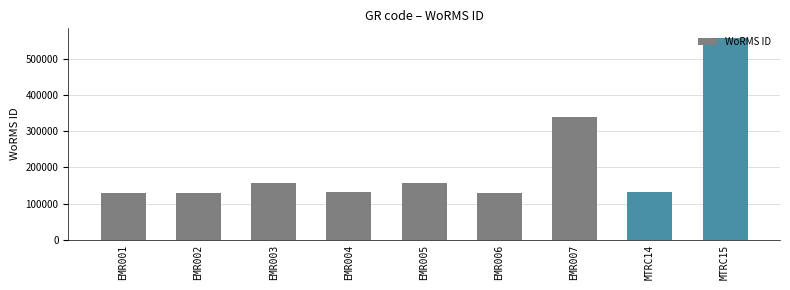

Is it true that the value at EMR006 is 224247?

False